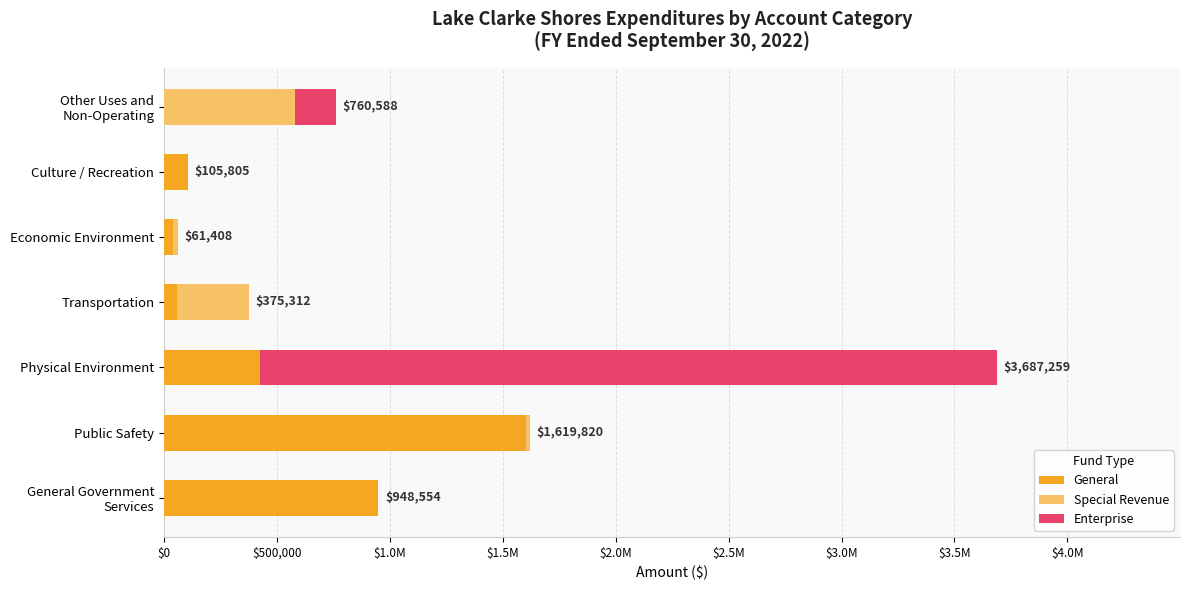

What are all the series names shown in the legend?

General, Special Revenue, Enterprise